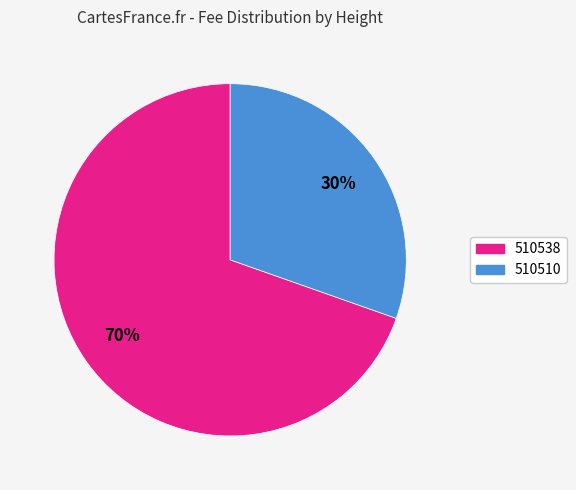

Is it true that 510510 is 30% of the pie?

True